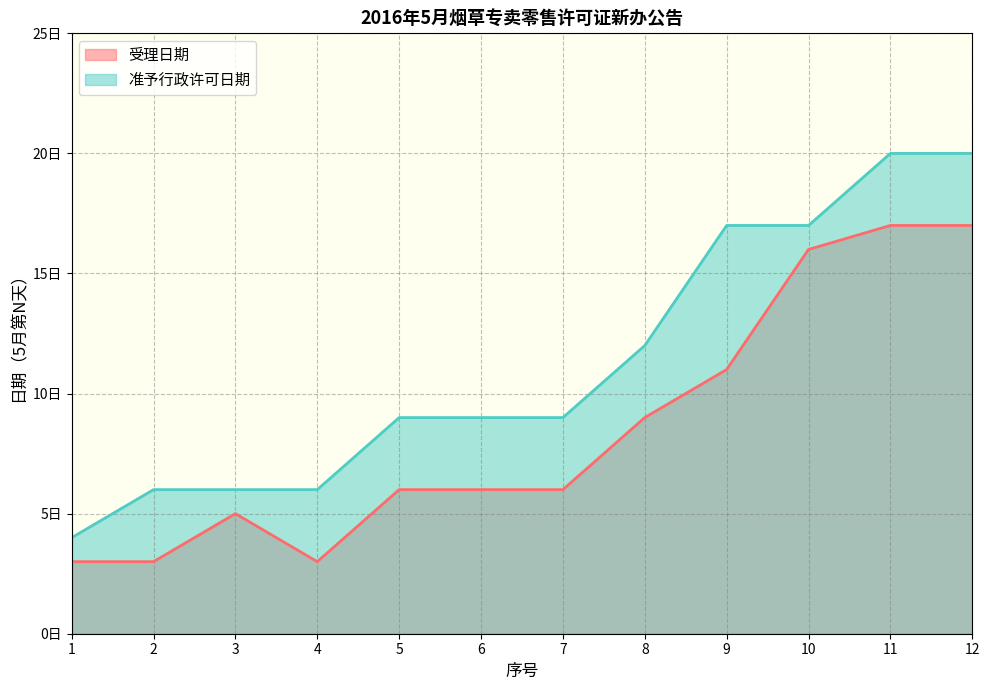

The value of 受理日期 at 12 is 4. True or false?

False